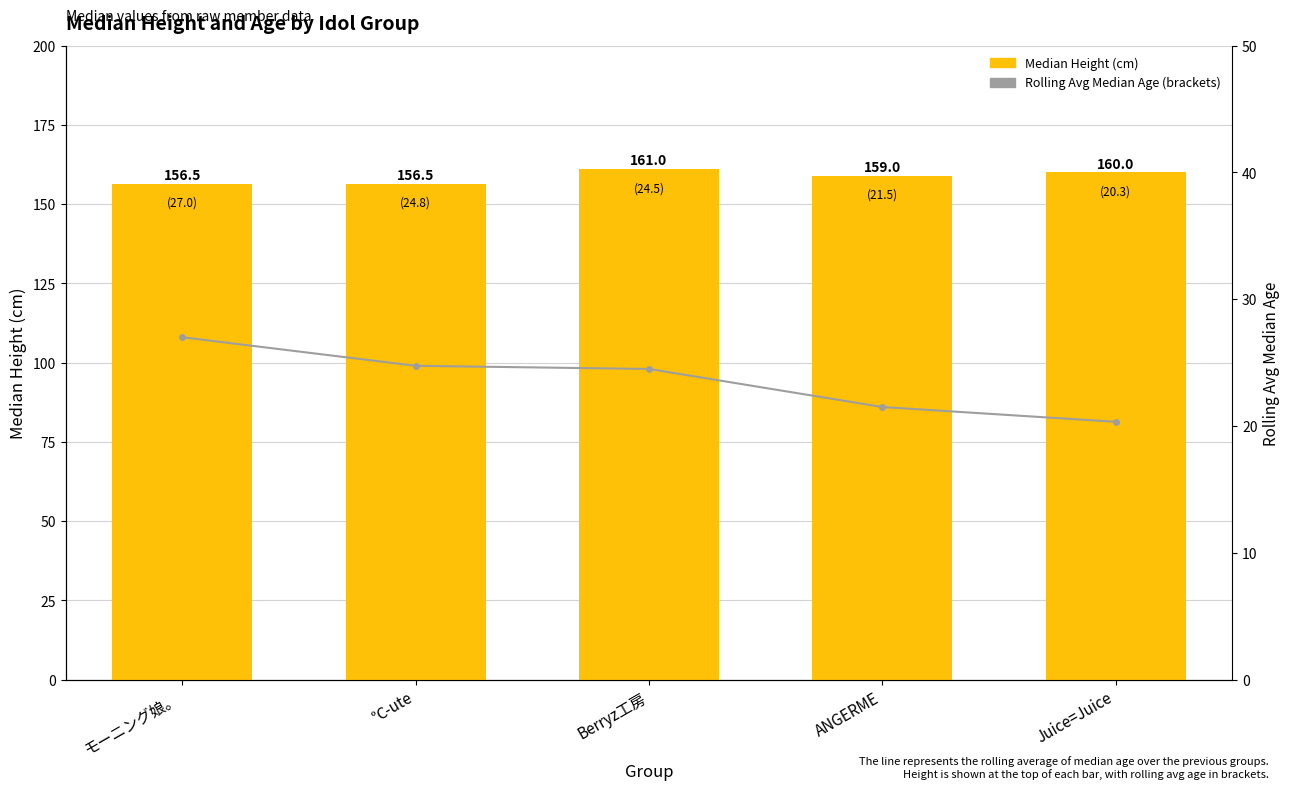

Which series has the largest range (max minus min)?

Rolling avg age